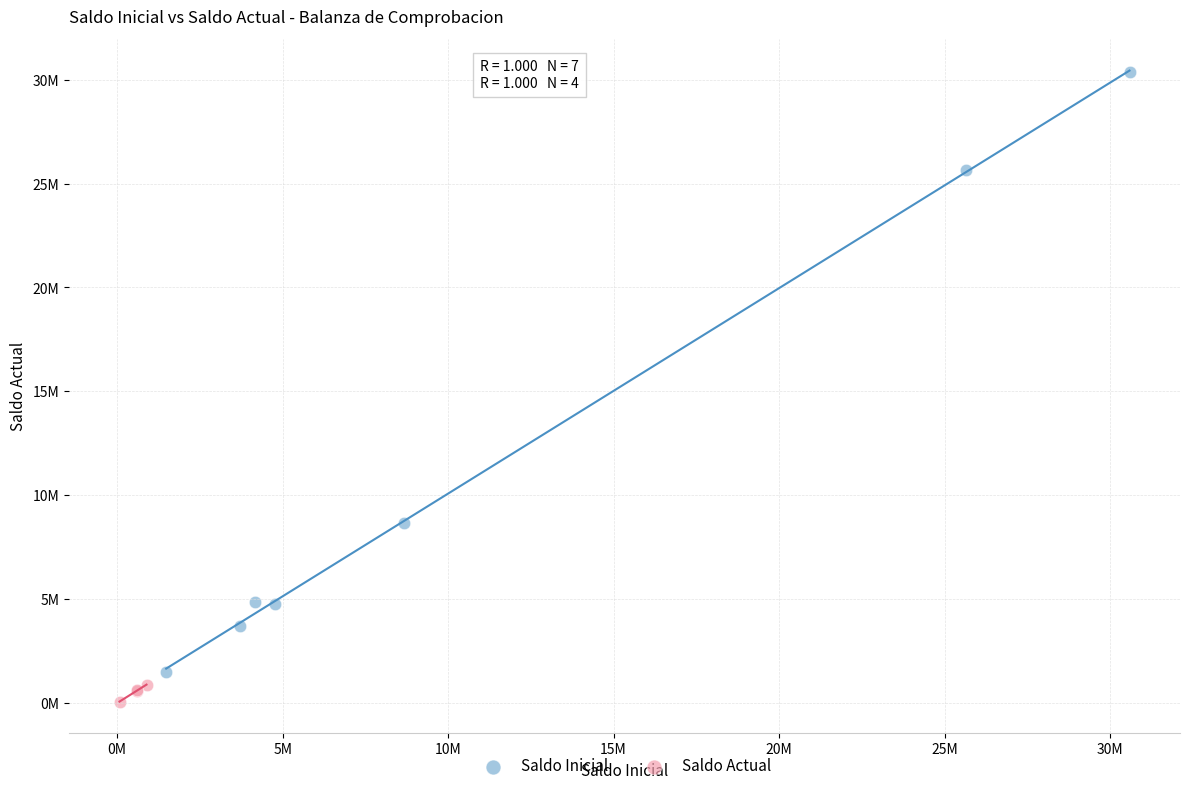

Which series has the largest Y range (max minus min)?

Saldo Inicial